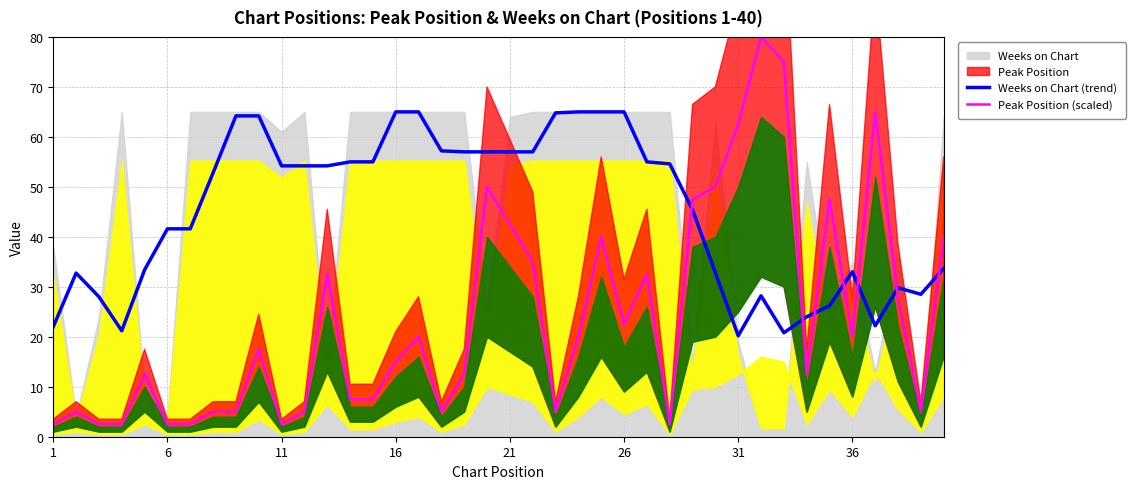

True or false: Weeks on Chart (trend) and Peak Position (scaled) intersect in this chart.

True